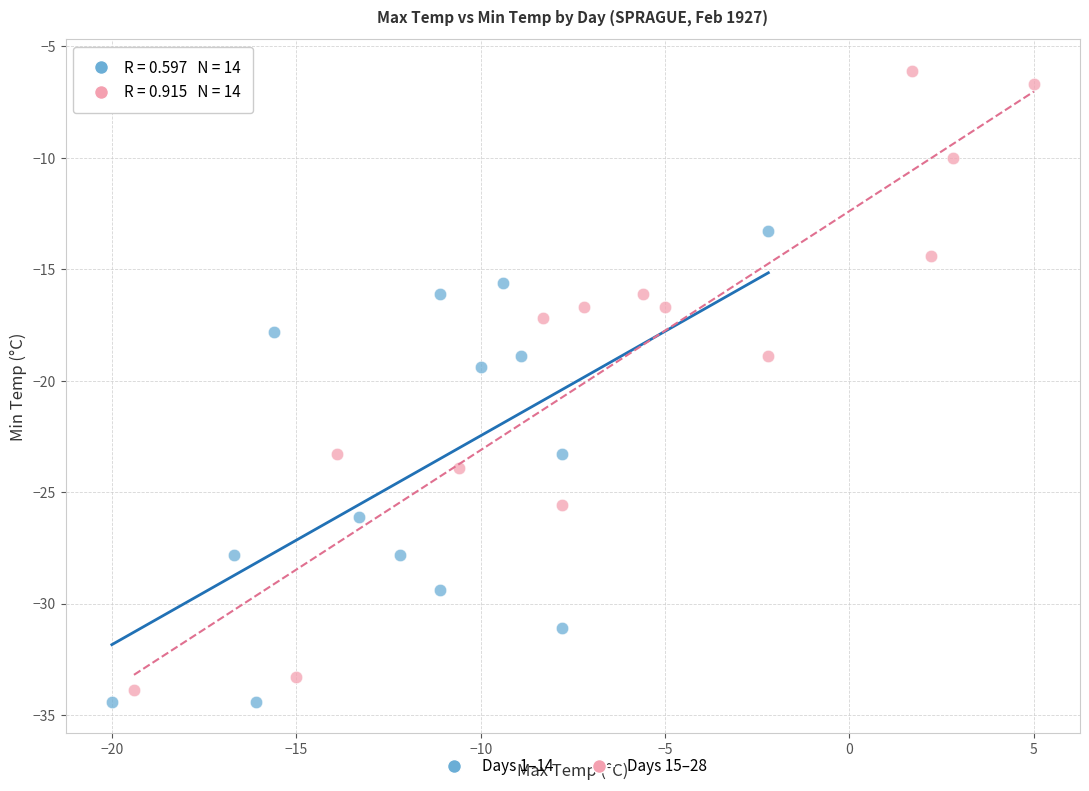

What are all the series names shown in the legend?

Days 1–14, Days 15–28